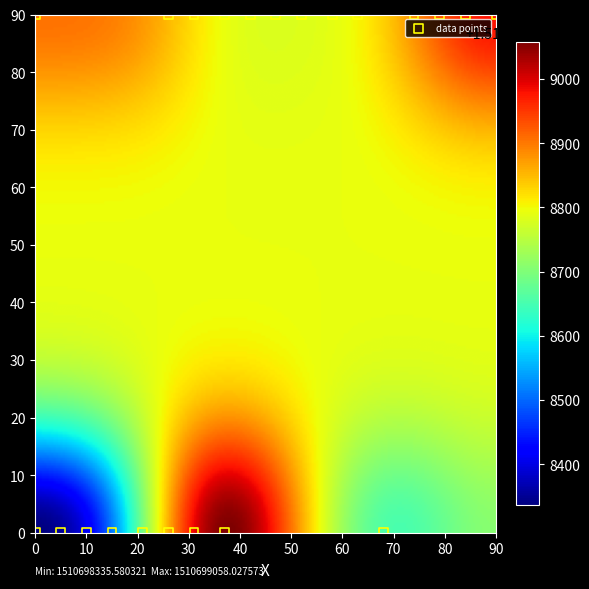

How many points are shown in the scatter plot?

22